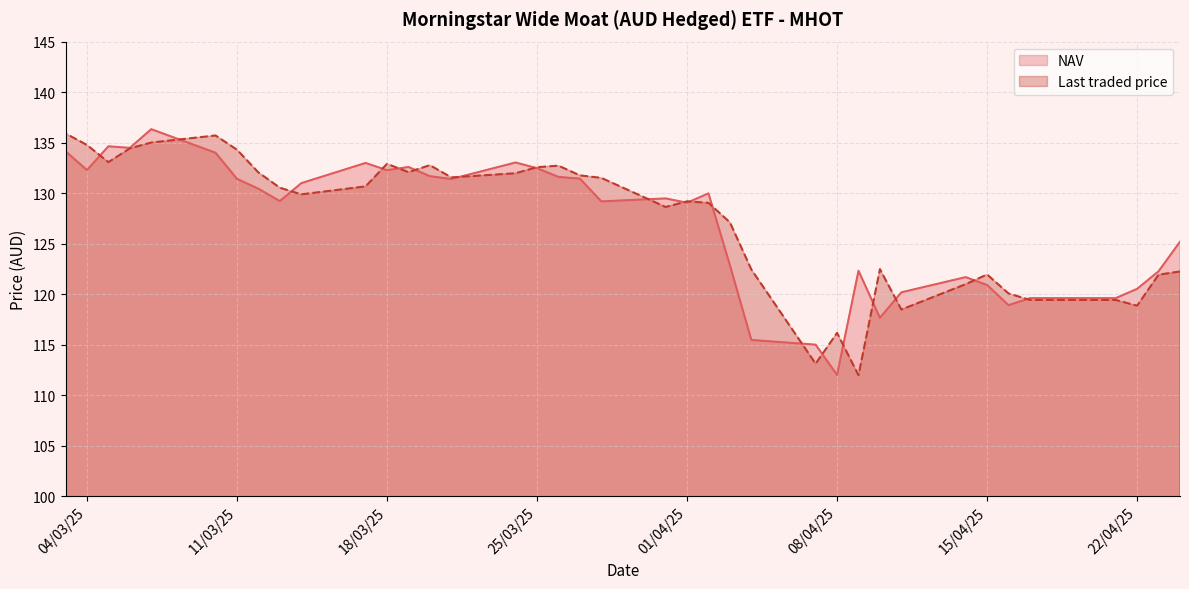

What is the average value of the NAV series?

126.9